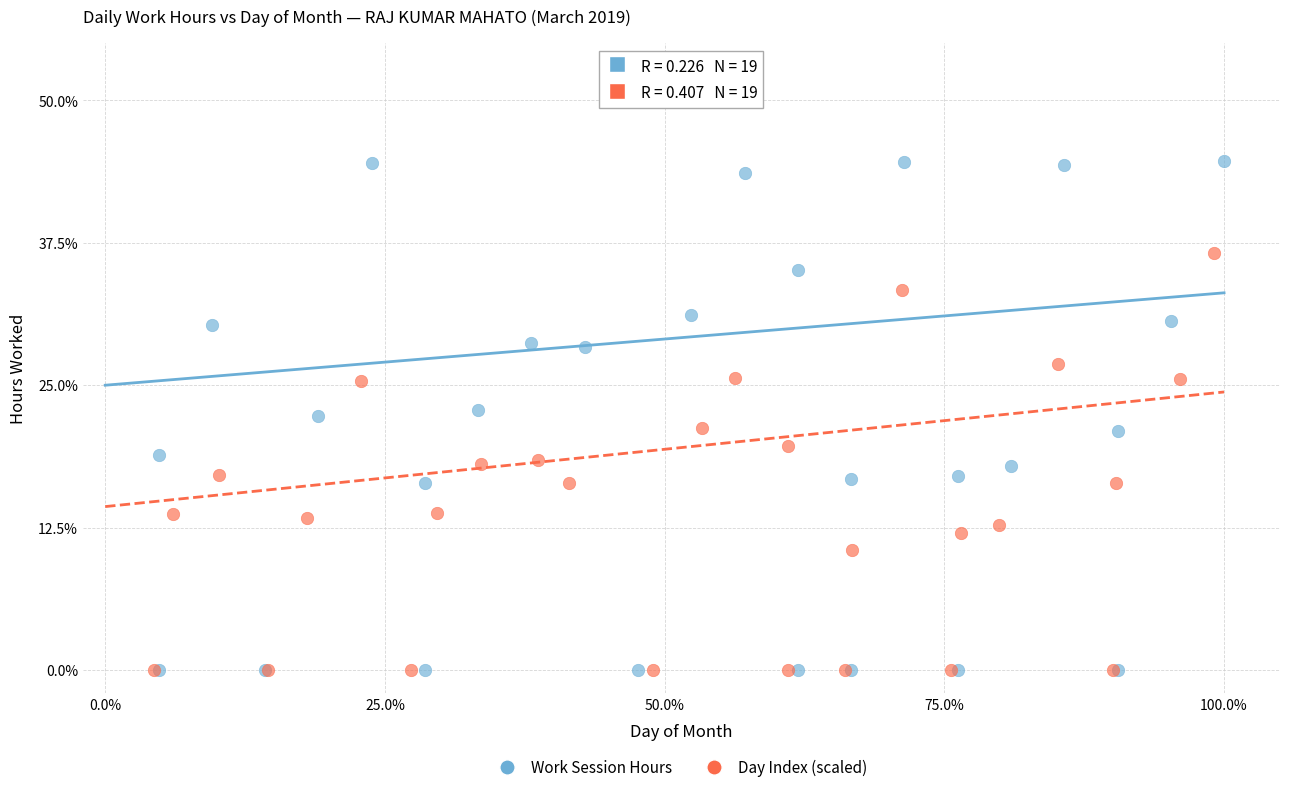

What are all the series names shown in the legend?

Work Session Hours, Day Index (scaled)